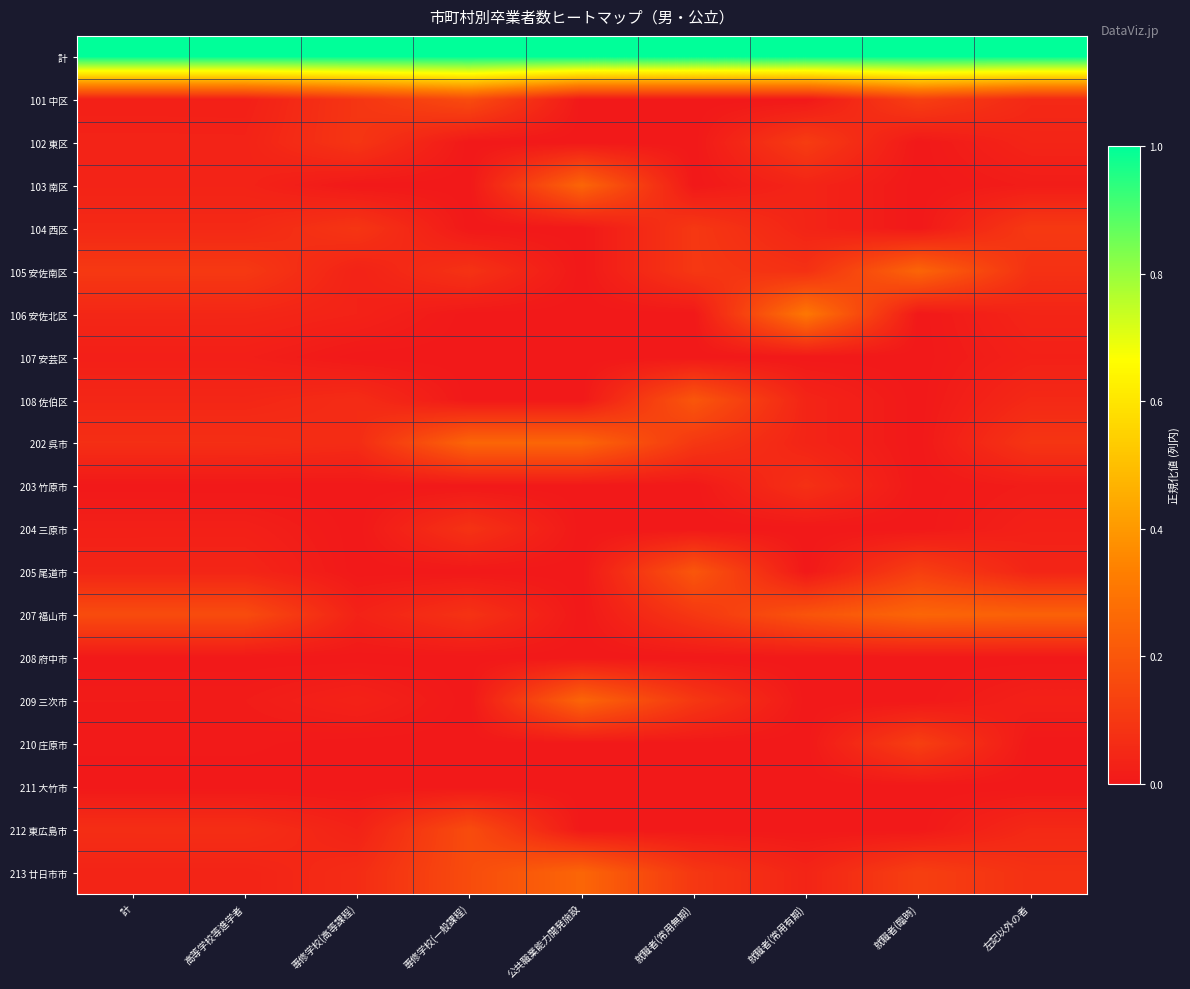

Between 計 and 高等学校等進学者, which is larger?

計